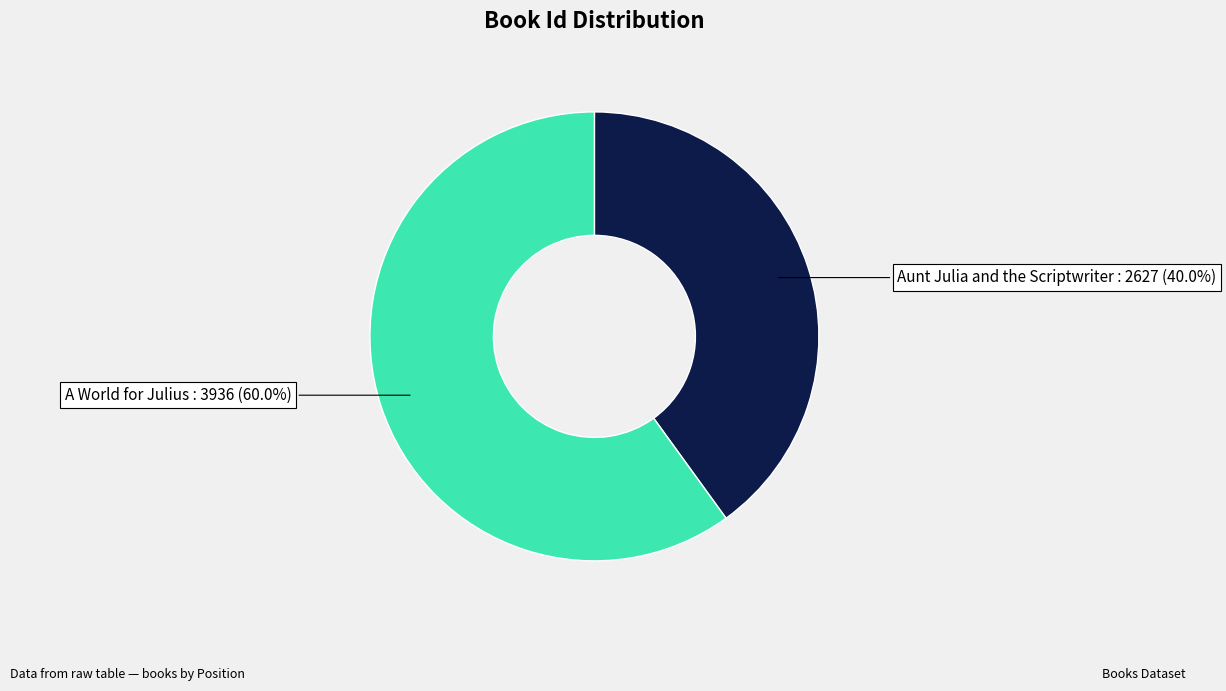

What is the ratio of the value at Aunt Julia and the Scriptwriter to the value at A World for Julius?

0.7